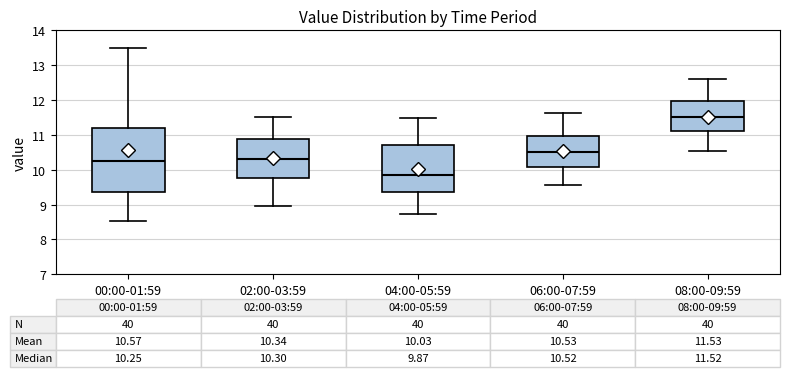

Which box is the tallest, from its lower edge to its upper edge?

00:00-01:59